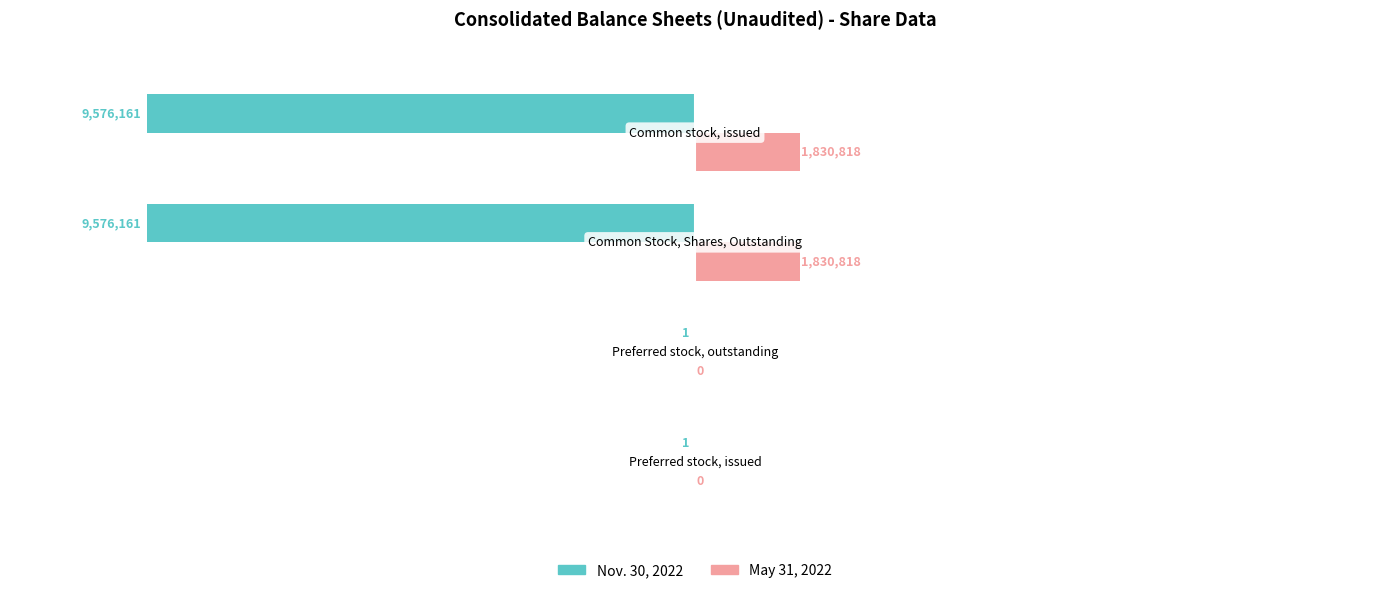

Which series has the largest total across all categories?

May 31, 2022